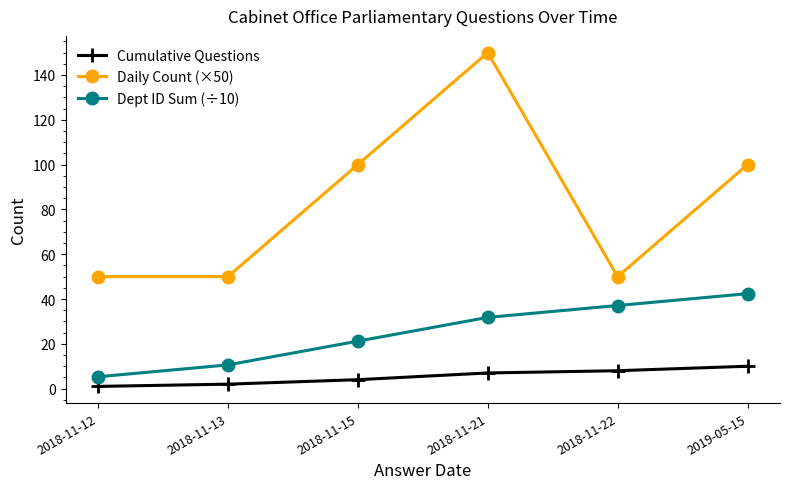

Rank the series at 2018-11-21 from lowest to highest value.

Cumulative Questions, Dept ID Sum (÷10), Daily Count (×50)